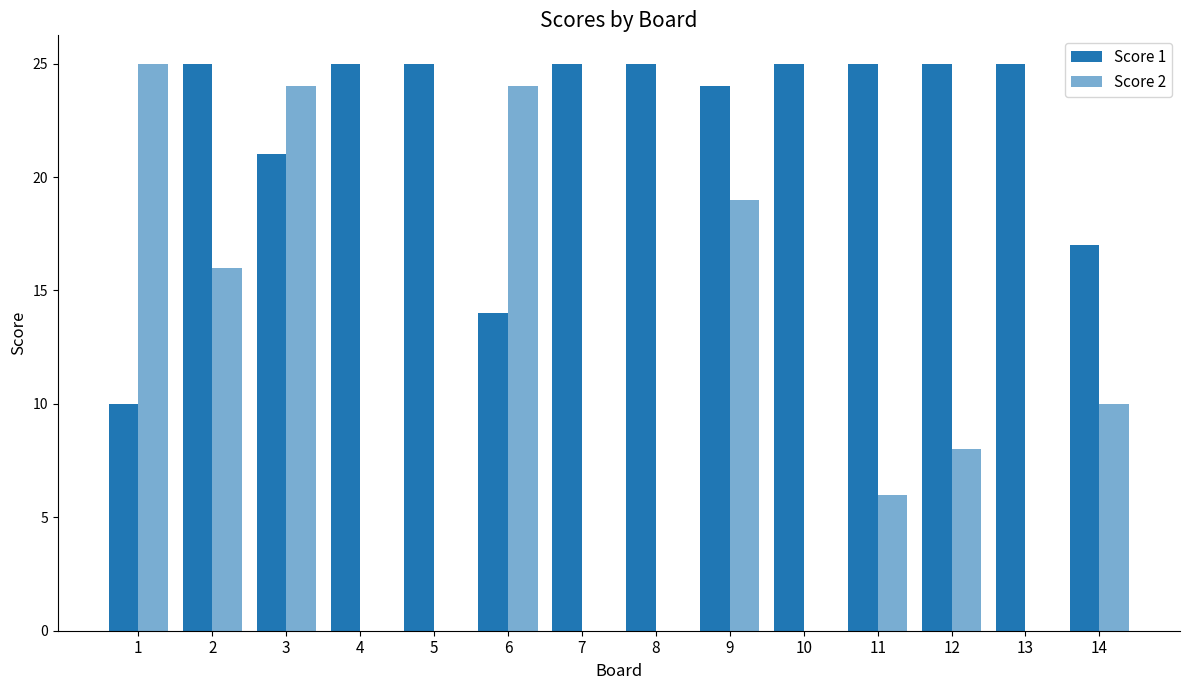

The Score 1 series shows 17 at 1. True or false?

False